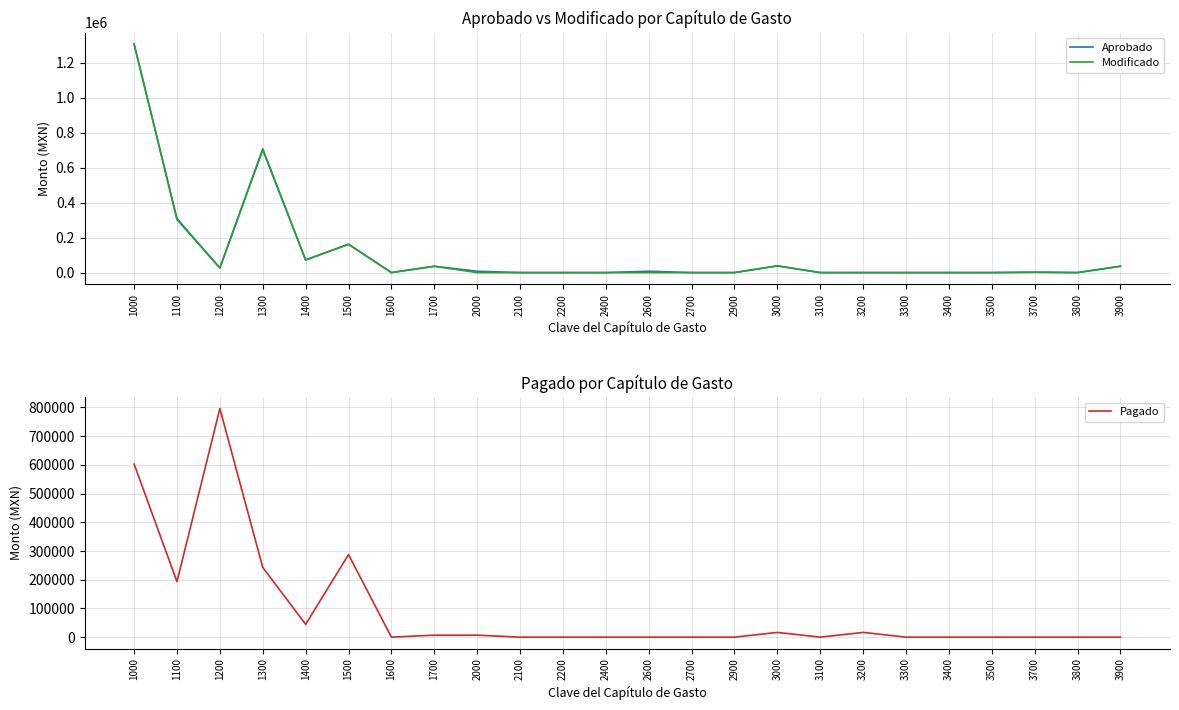

Where is Modificado nearest to the value 654140?

1300